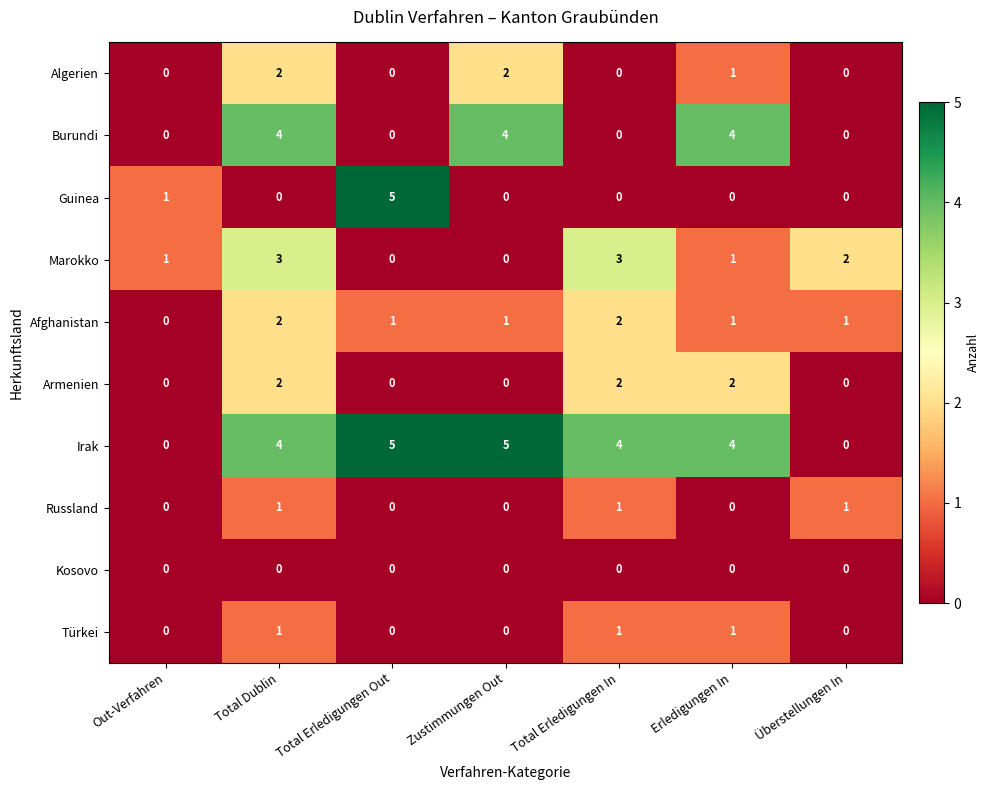

Is the value of Russland at Total Dublin greater than the value of Burundi at Zustimmungen Out?

No